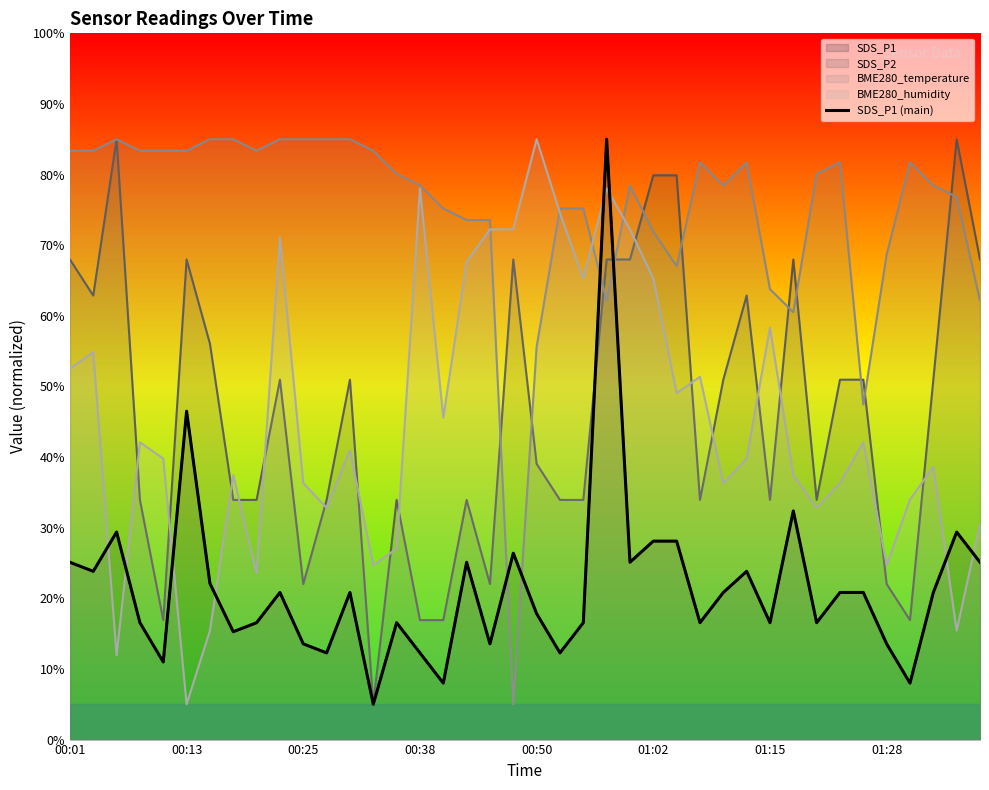

What is the average value?

21.5